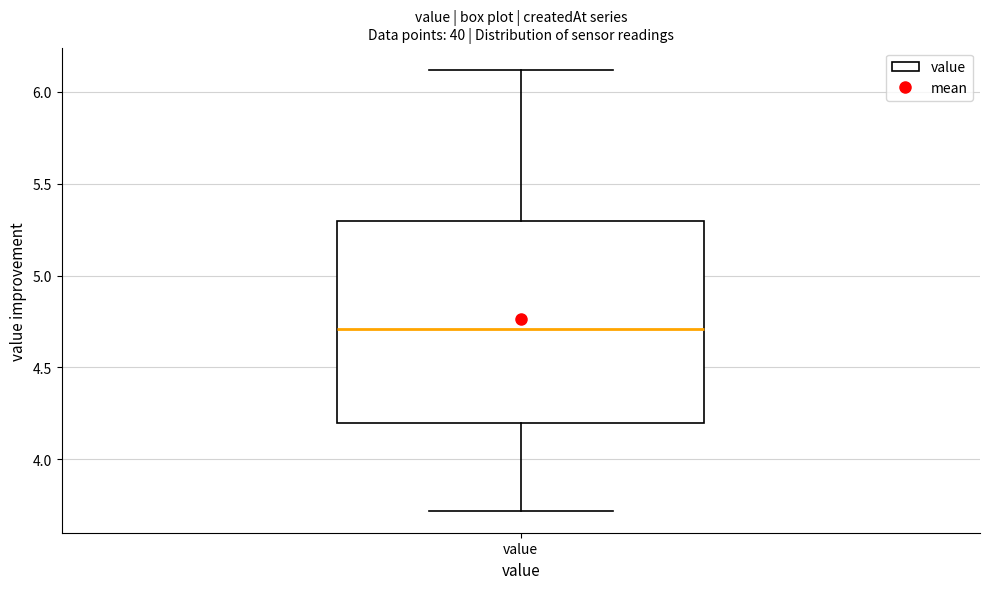

Transcribe this box plot: give where the median line is, the range the box spans, and where the two whiskers end, as read against the y-axis. The values are not printed on the chart, so give them approximately, as read against the axis.

median 4.7, box 4.2 to 5.3, whiskers 3.7 to 6.1